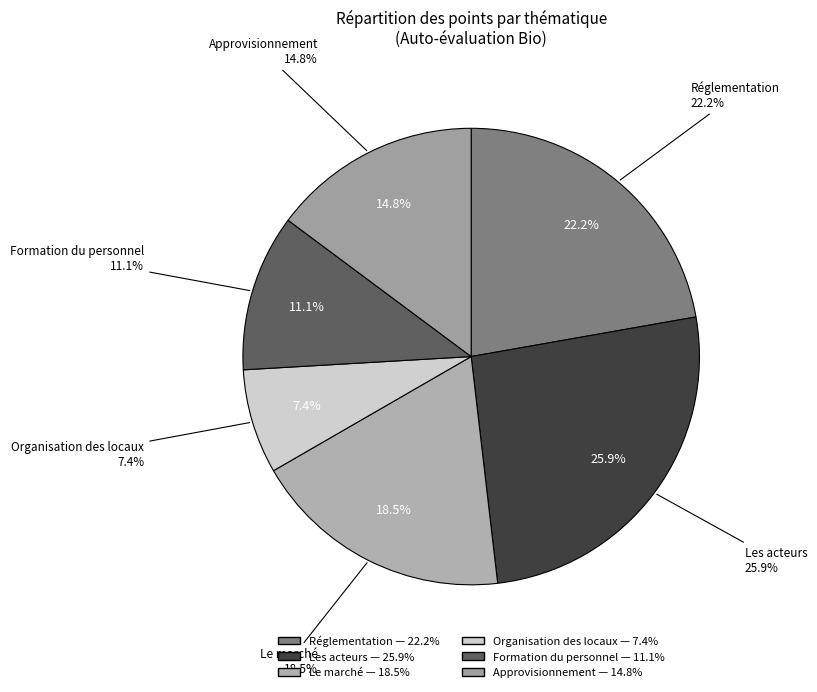

Combined, do Oui - Marché 5 and Oui - Réglementation 1 account for over 50%?

No